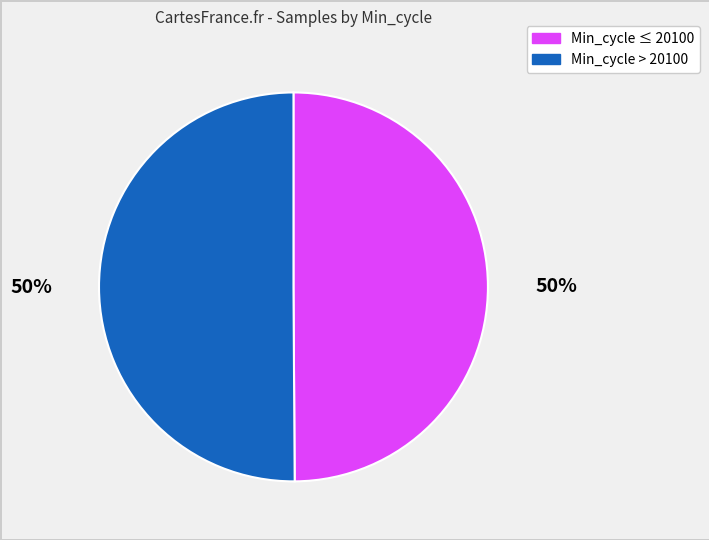

Is it true that Min_cycle > 20100 is 50% of the pie?

True